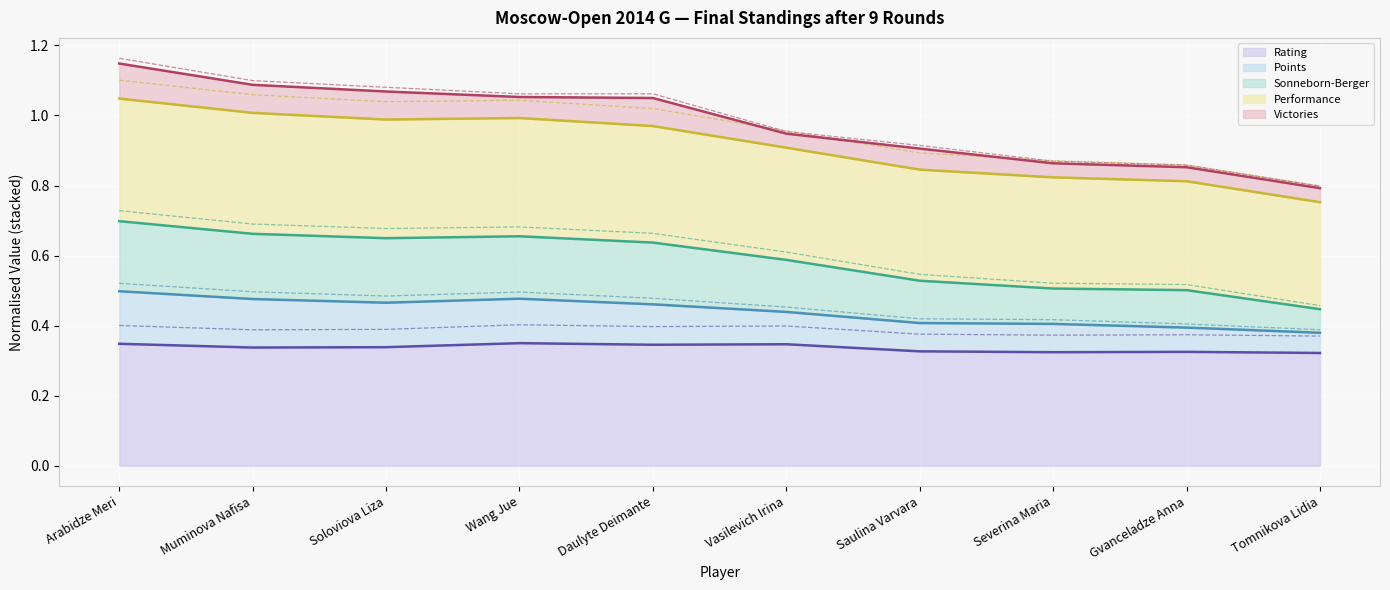

Is it true that Rating equals 0.1 at Arabidze Meri?

False